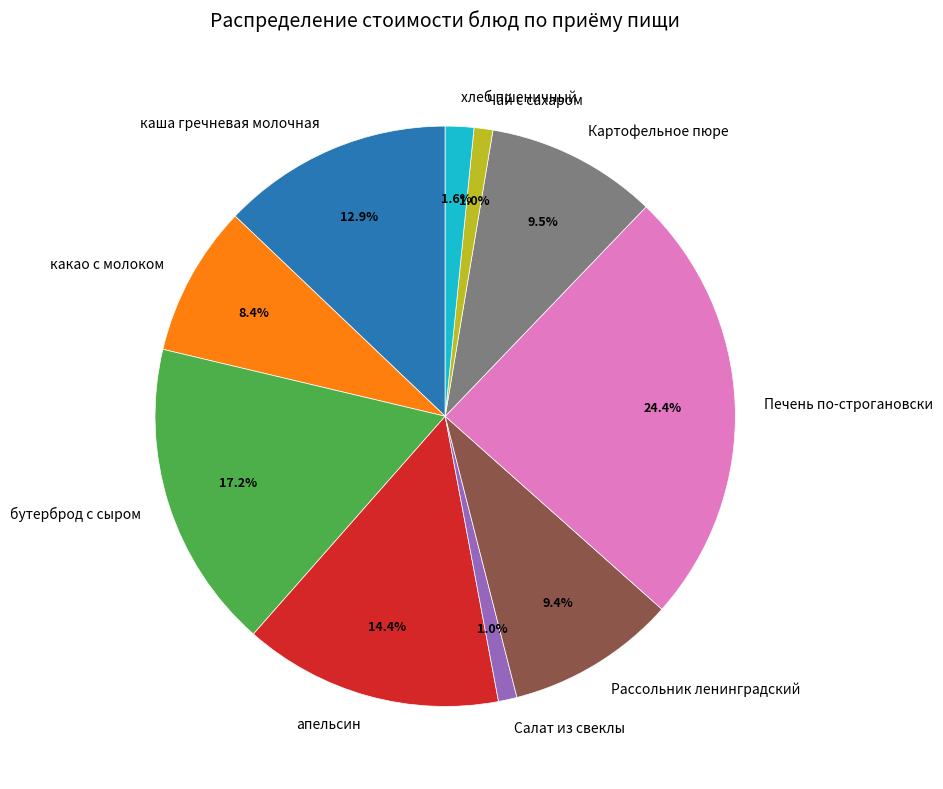

Is there a majority slice in this chart?

No